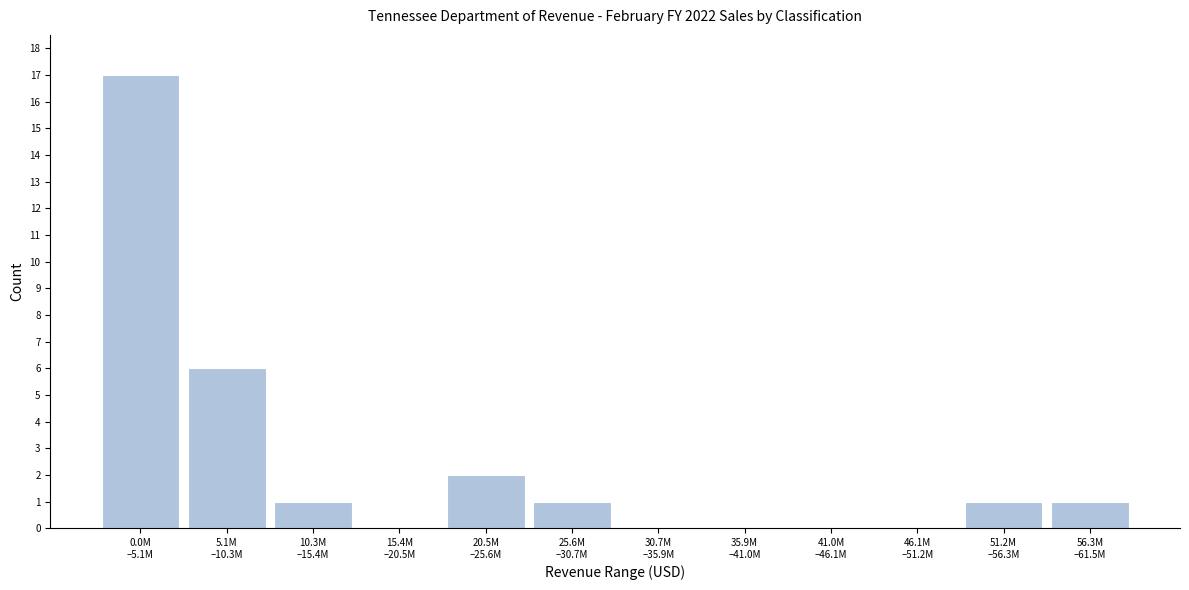

What is the sum of all values?

29